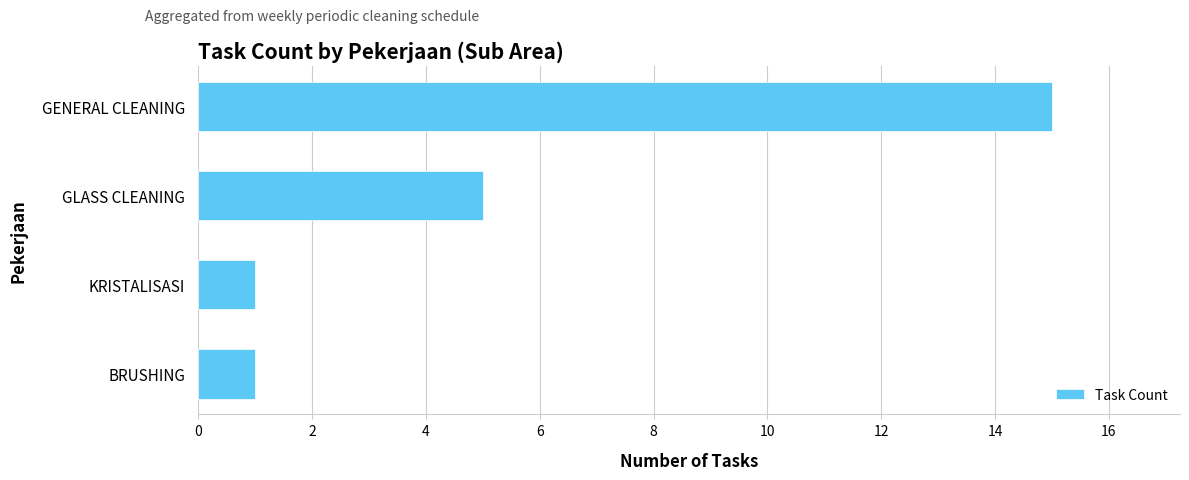

How many data points does each series have?

4